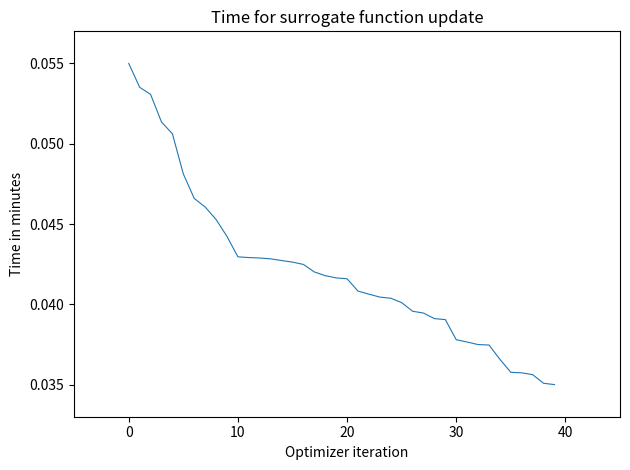

What is the value of the 1st point from the left?

0.1